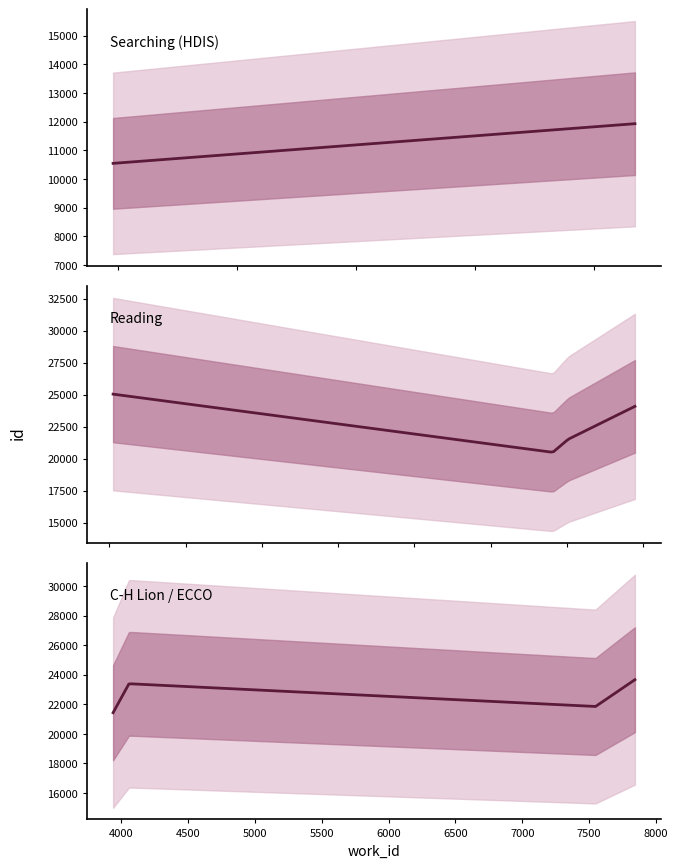

What is the sum of the work_id values at 7 and 2?

15250